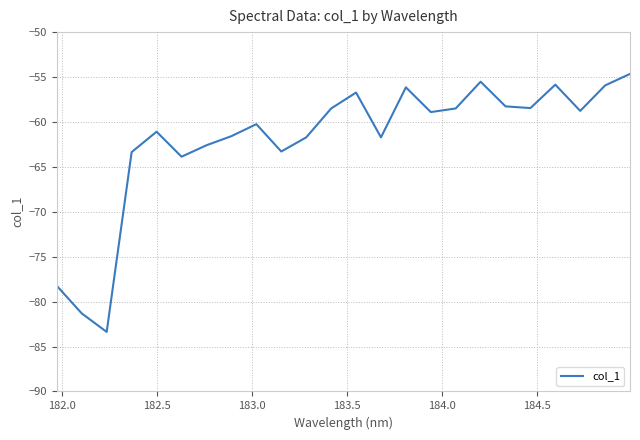

What is the maximum value shown in the chart?

-54.7